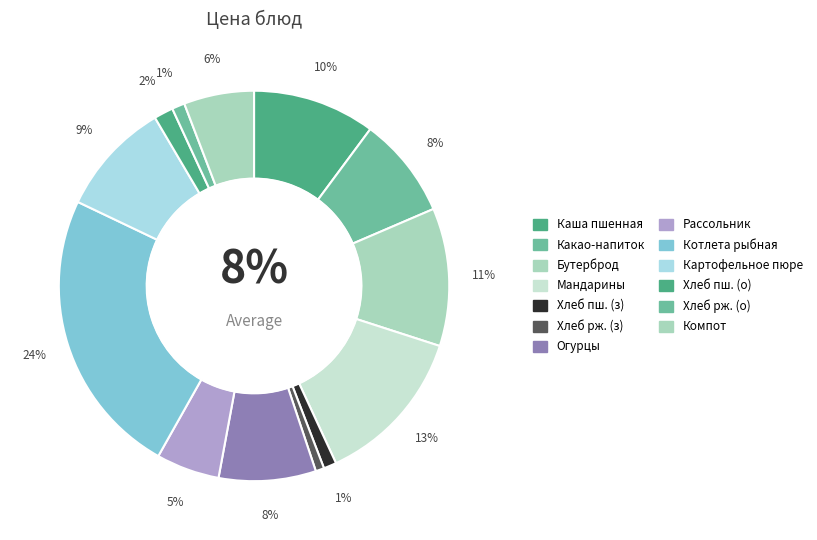

What is the change in value from Бутерброд с повидлом to Хлеб ржано-пшеничный (обед)?

-24.7